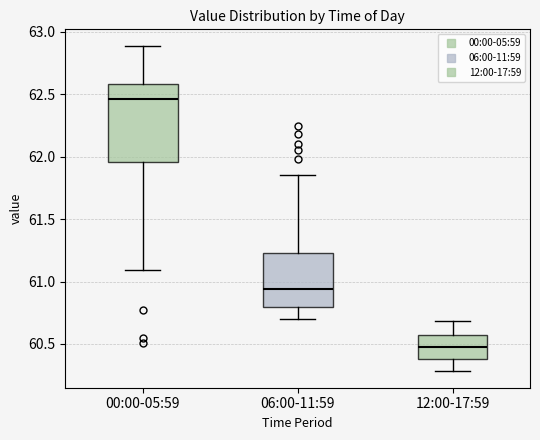

Which box has the highest median line?

00:00-05:59